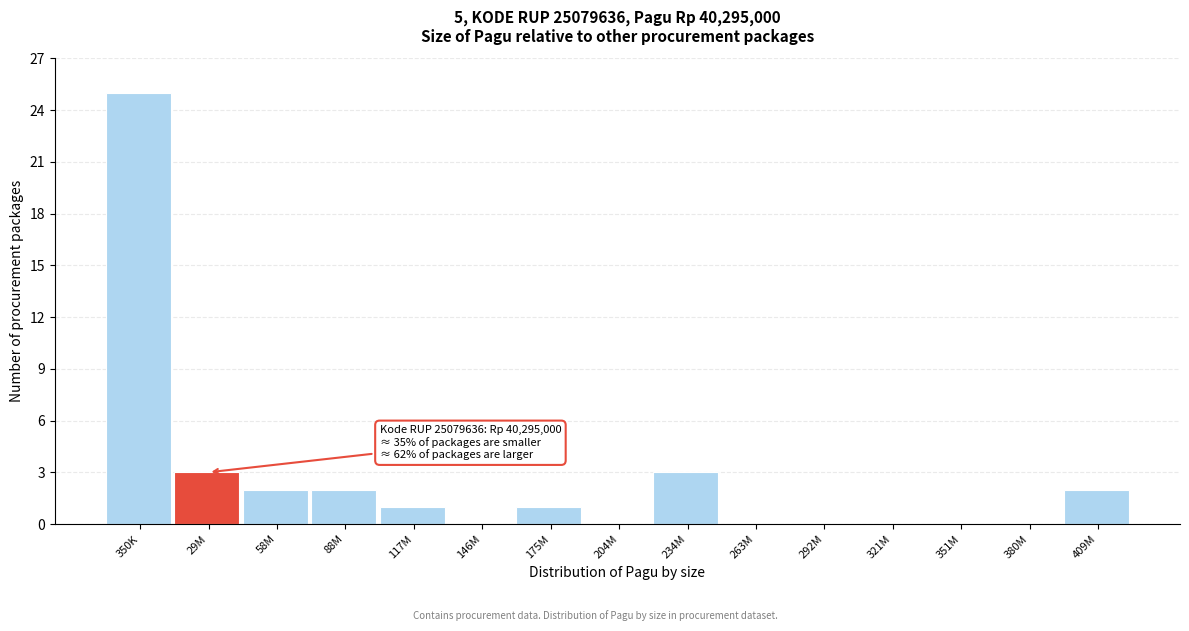

Reading left to right, extract all data points from this chart.

350K=25	29M=3	58M=2	88M=2	117M=1	146M=0	175M=1	204M=0	234M=3	263M=0	292M=0	321M=0	351M=0	380M=0	409M=2